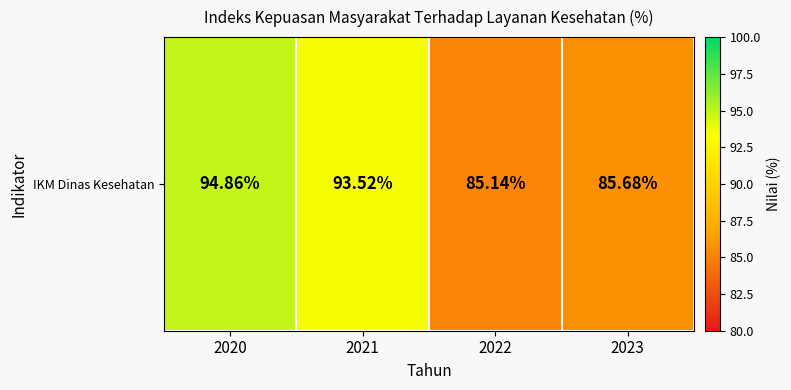

Rank the categories by value from lowest to highest.

2022, 2023, 2021, 2020